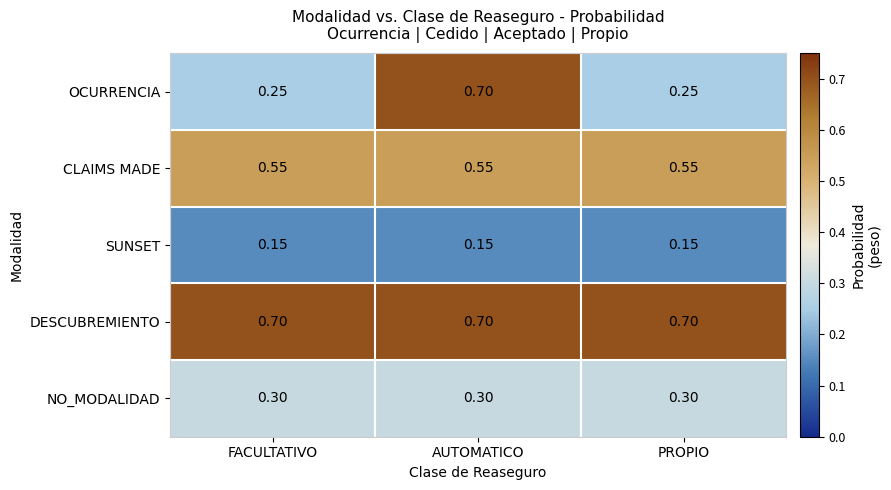

Is the value of CLAIMS MADE at PROPIO greater than the value of SUNSET at FACULTATIVO?

Yes